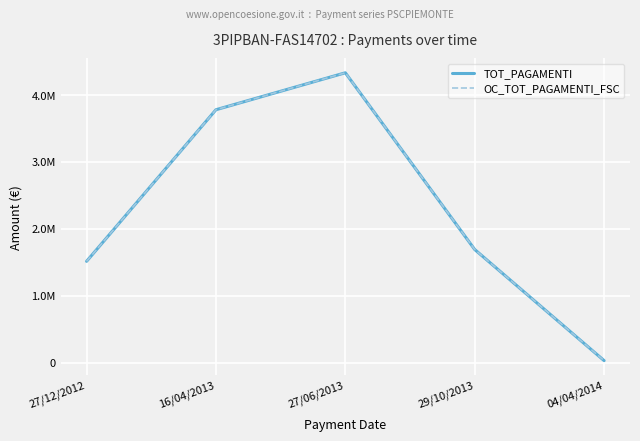

What is the difference between the OC_TOT_PAGAMENTI_FSC values at 27/12/2012 and 04/04/2014?

1485225.7